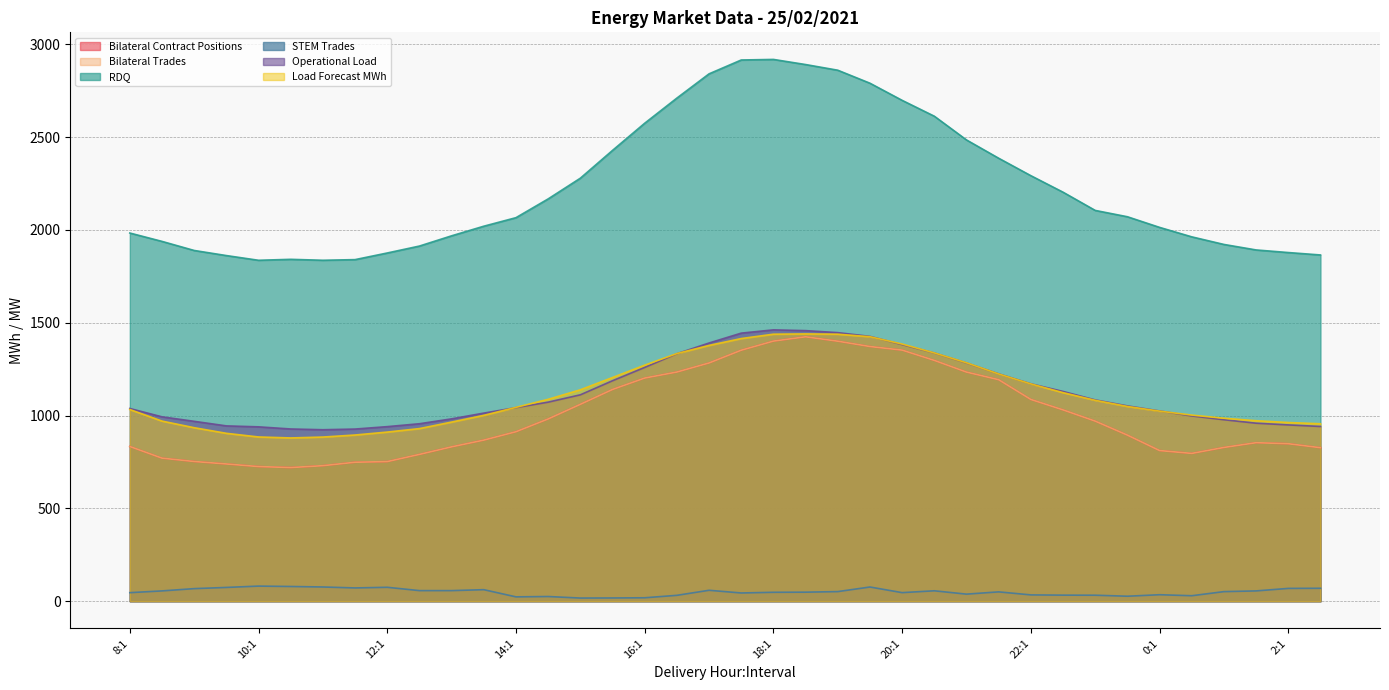

Does the chart display data point markers on the line(s)?

No